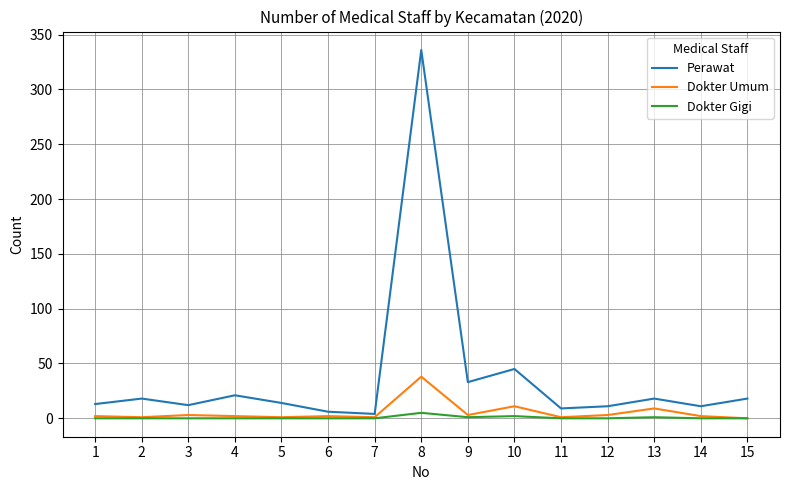

At which category is the sum across all series the highest?

8